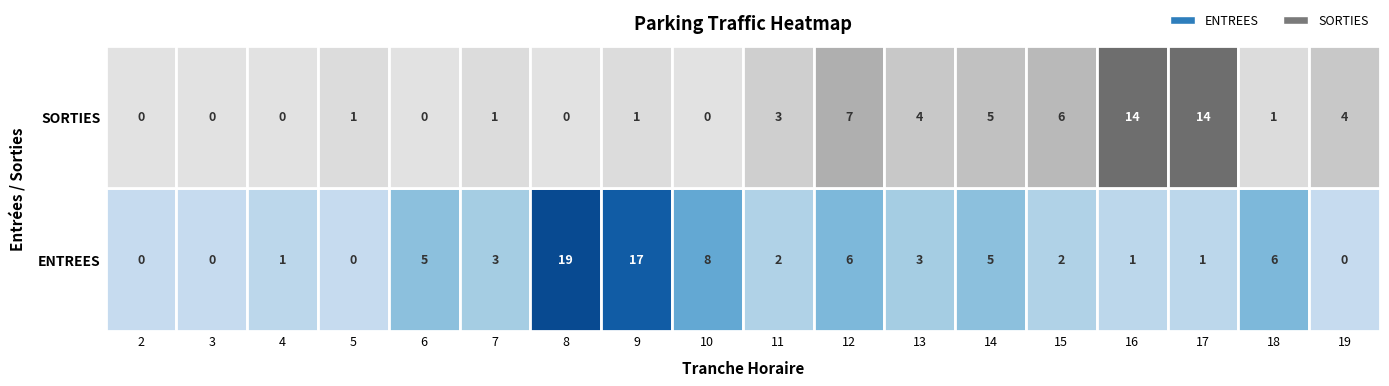

Where does the ENTREES series first go above 3?

6